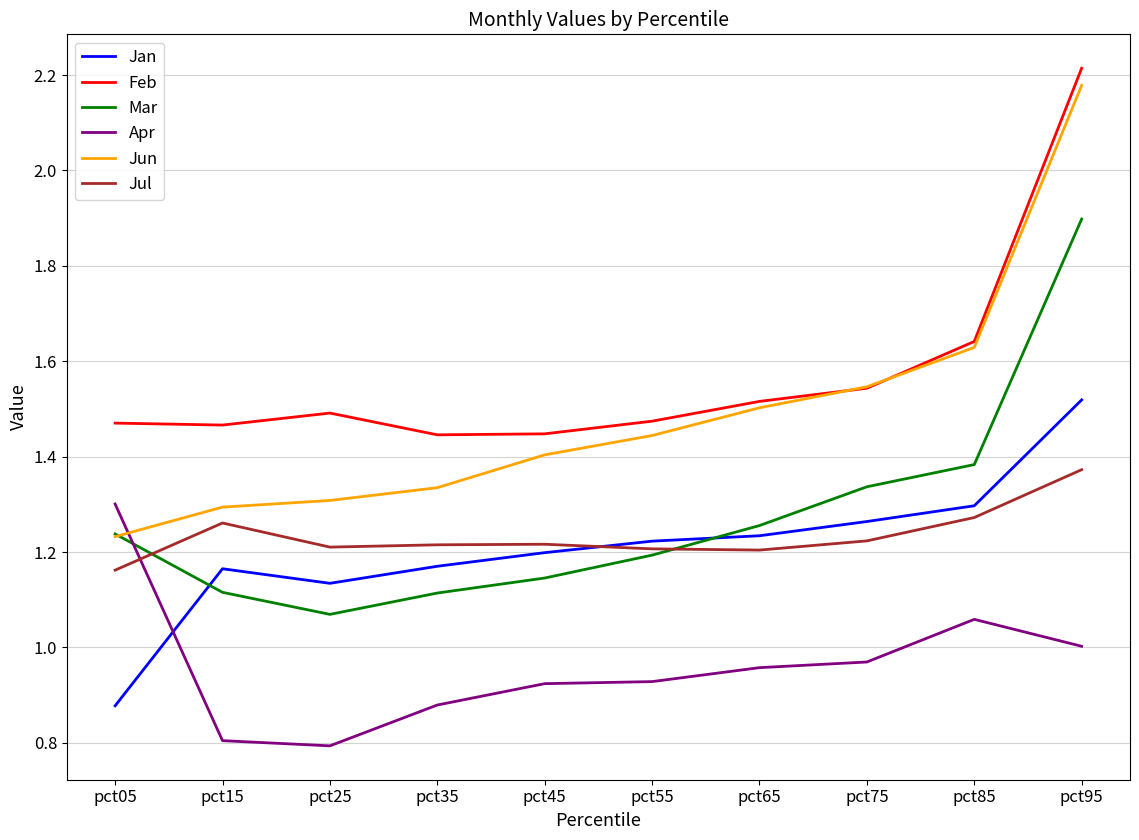

In Apr, how many points are higher than both neighbors (excluding endpoints)?

1